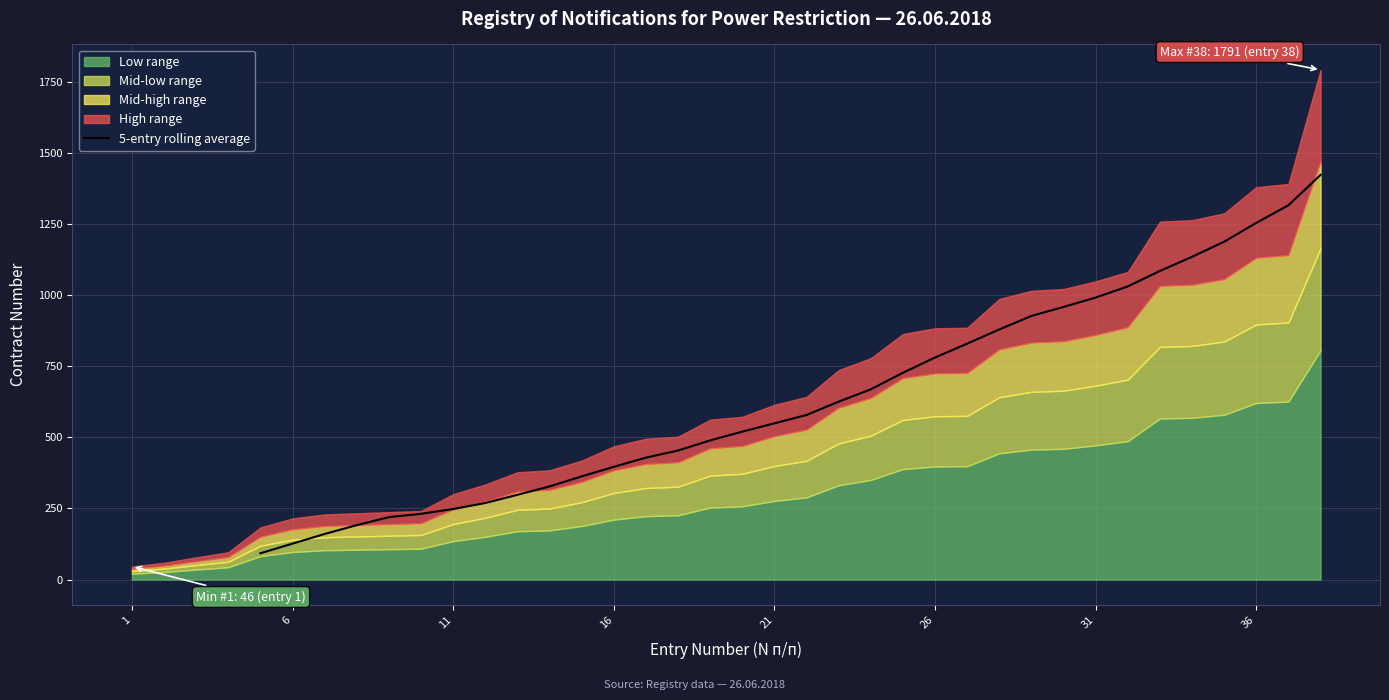

What is the lowest value of the 5-entry rolling average series?

92.4